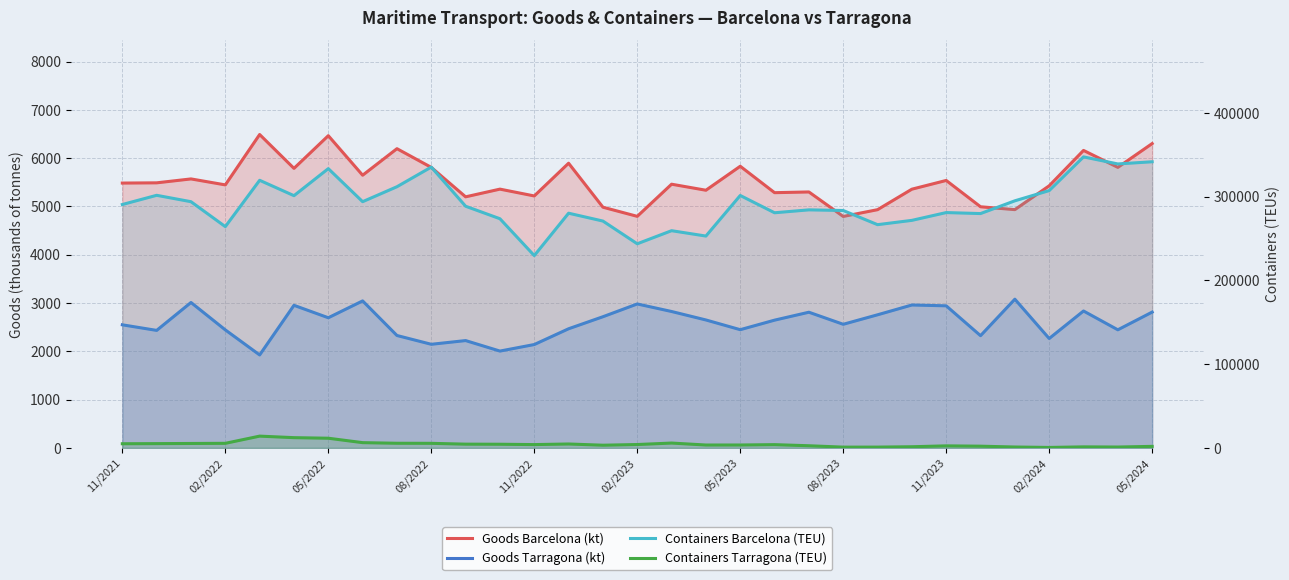

At how many categories does at least one series exceed 306862?

8